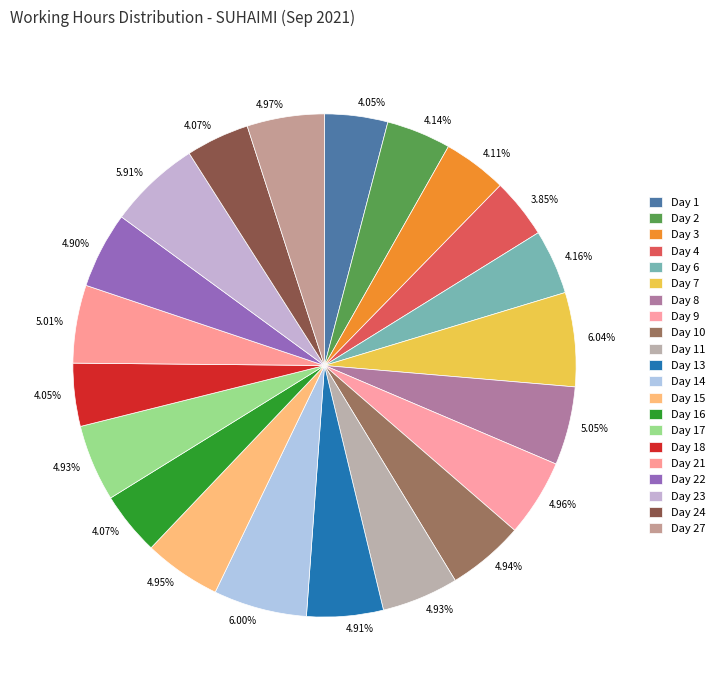

How many segments does this pie chart have?

21